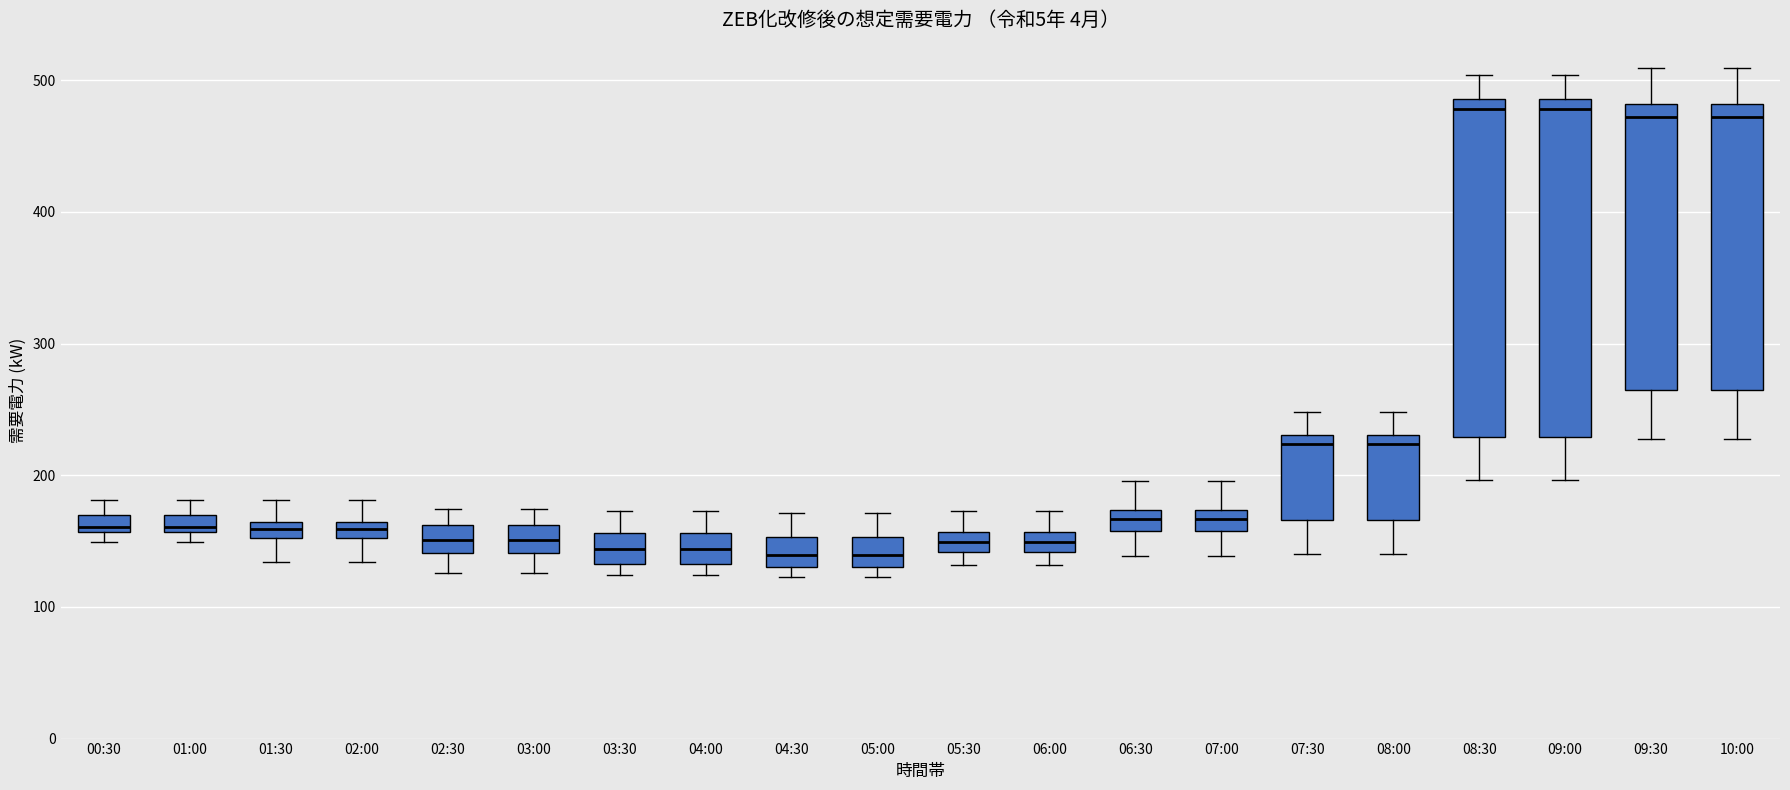

Where does the upper whisker of the box for 07:00 end on the y-axis? The values are not printed on the chart, so give them approximately, as read against the axis.

200